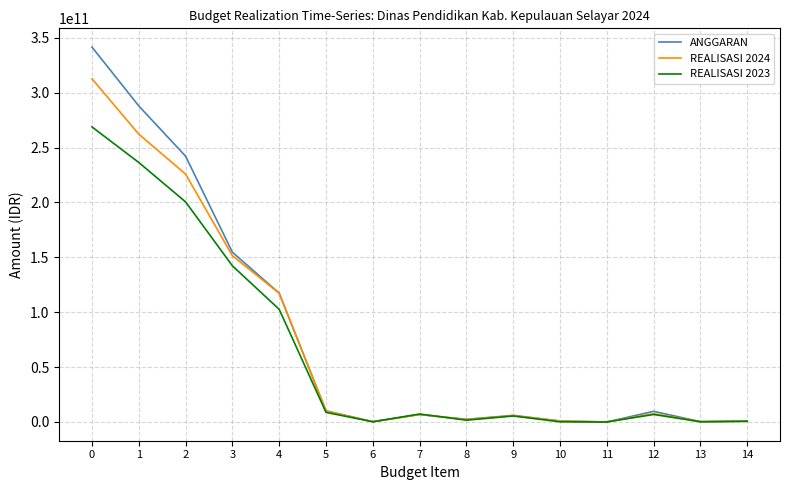

Which series has the widest spread of values?

ANGGARAN